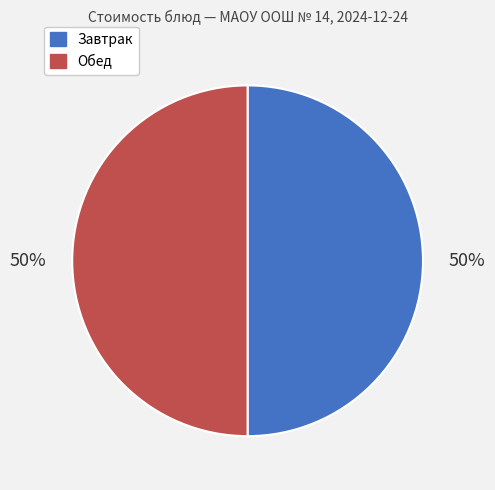

How many segments does this pie chart have?

2